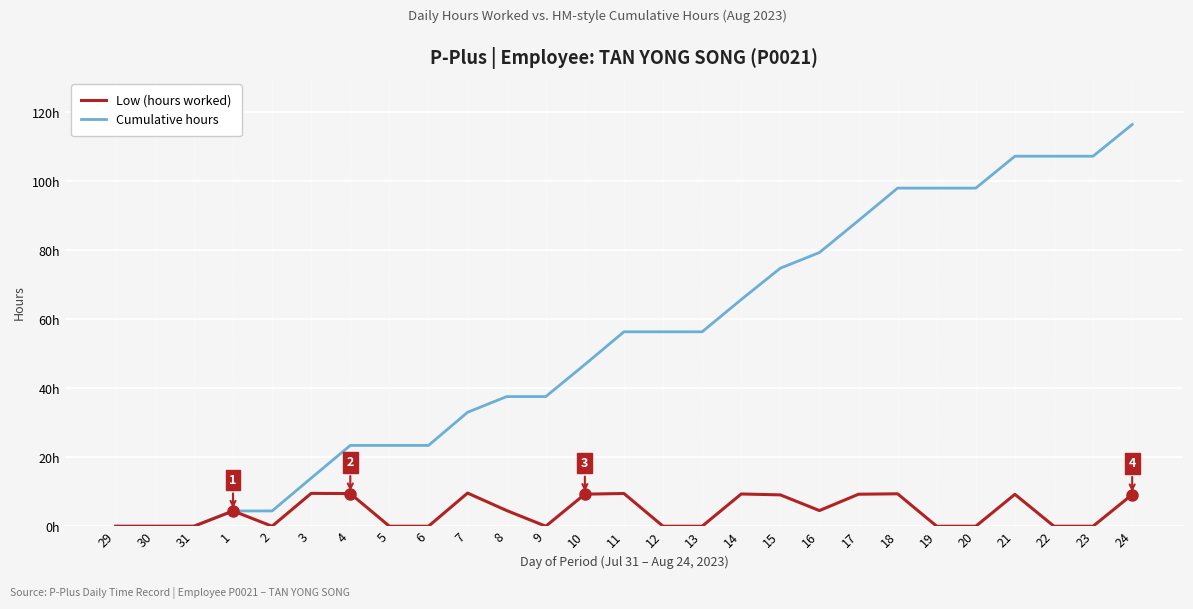

Which series has the largest total across all categories?

Cumulative hours